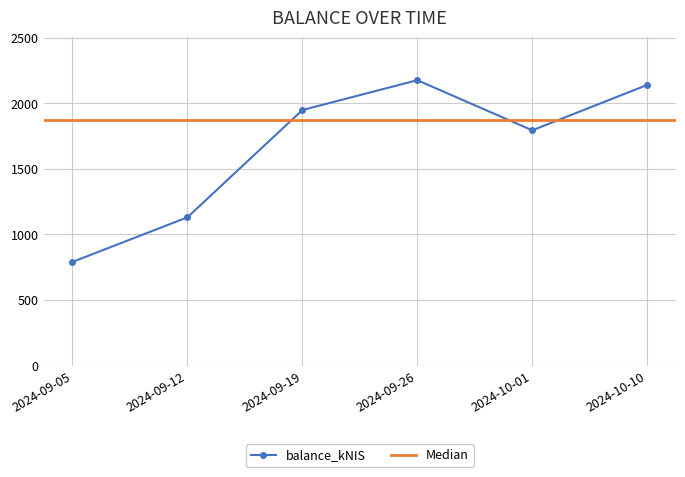

What is the approximate value at 2024-09-12?

1129.8